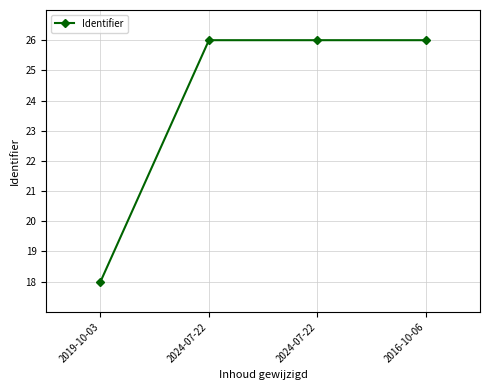

How many lines are shown in the chart?

1